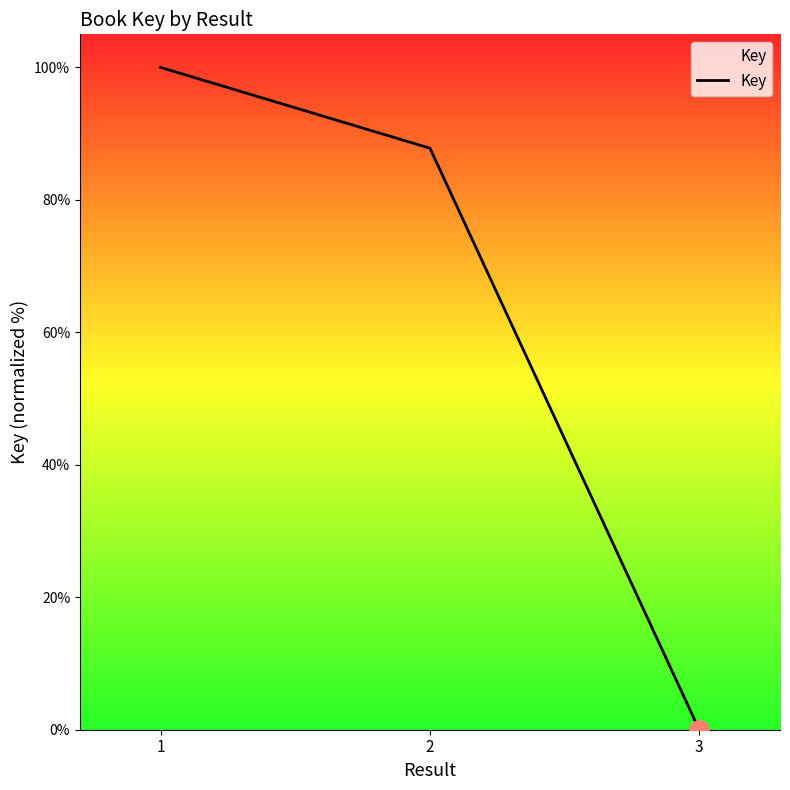

Reading left to right, transcribe all the data shown in this chart.

100.0	87.8	0.0